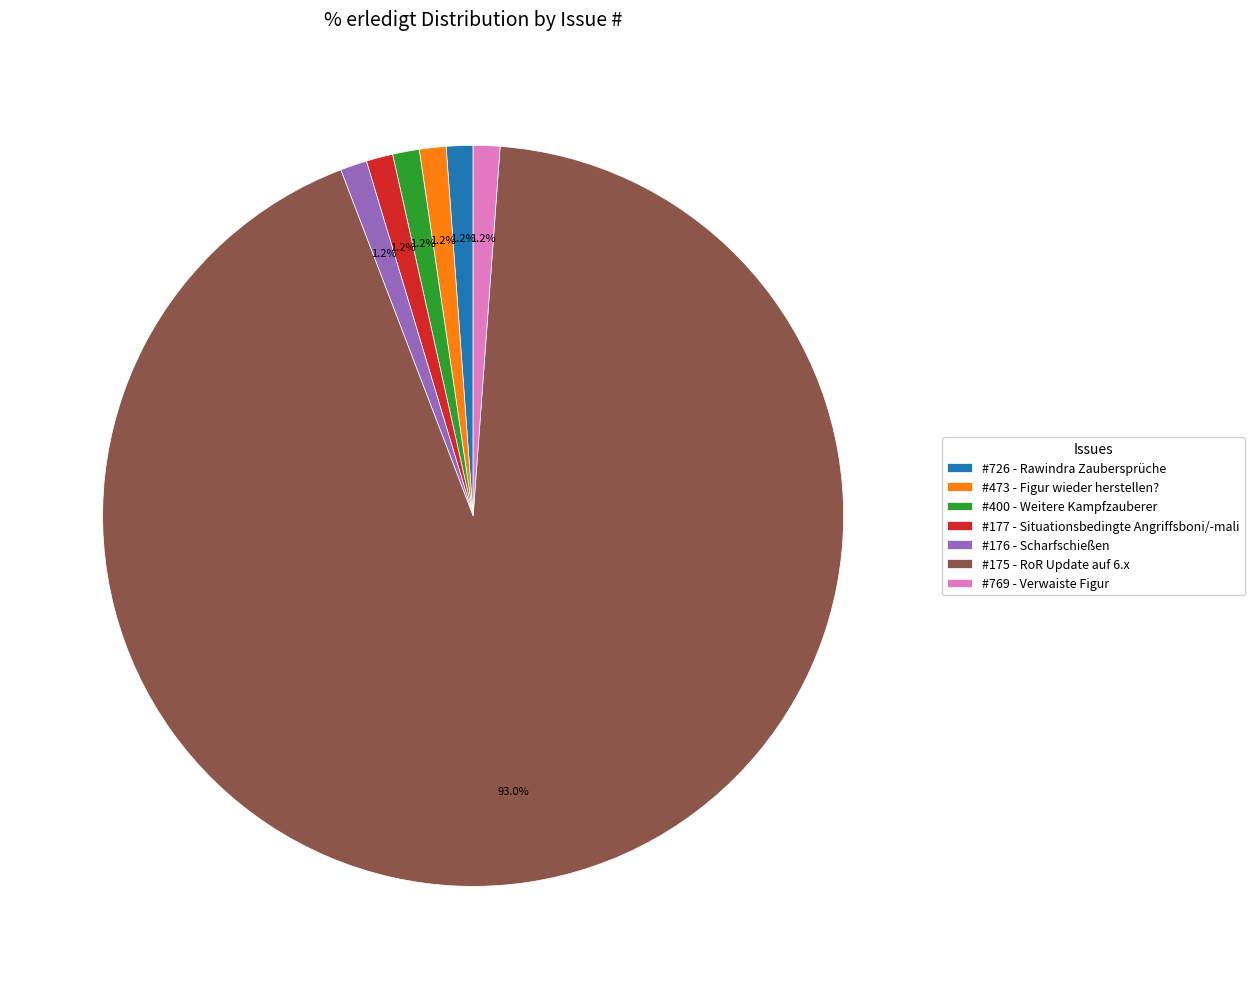

Between #726 - Rawindra Zaubersprüche and #175 - RoR Update auf 6.x, which is larger?

#175 - RoR Update auf 6.x